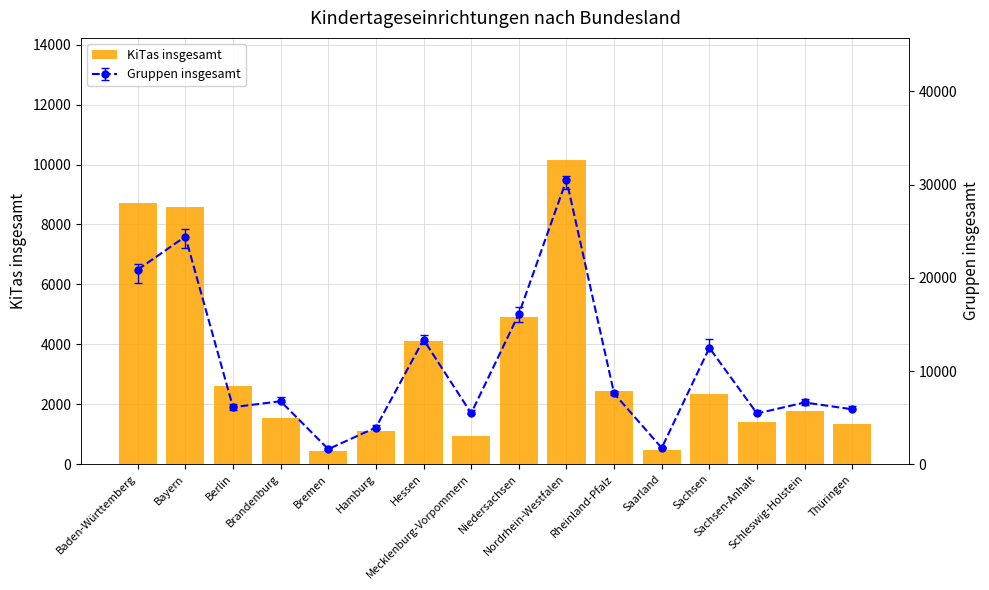

What is the change in value from Baden-Württemberg to Nordrhein-Westfalen?

+1450